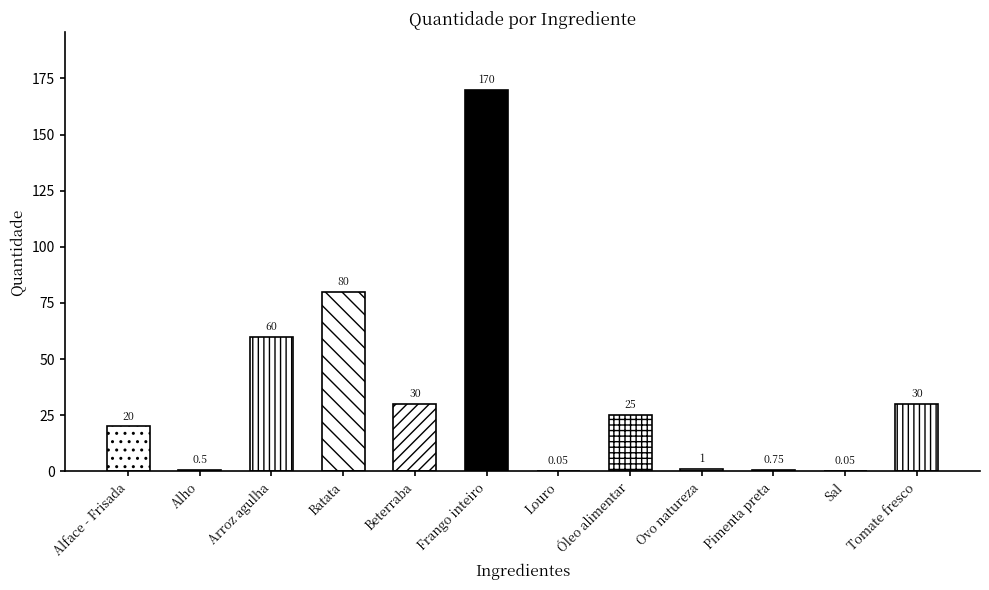

What is the difference between the maximum and minimum values?

169.9